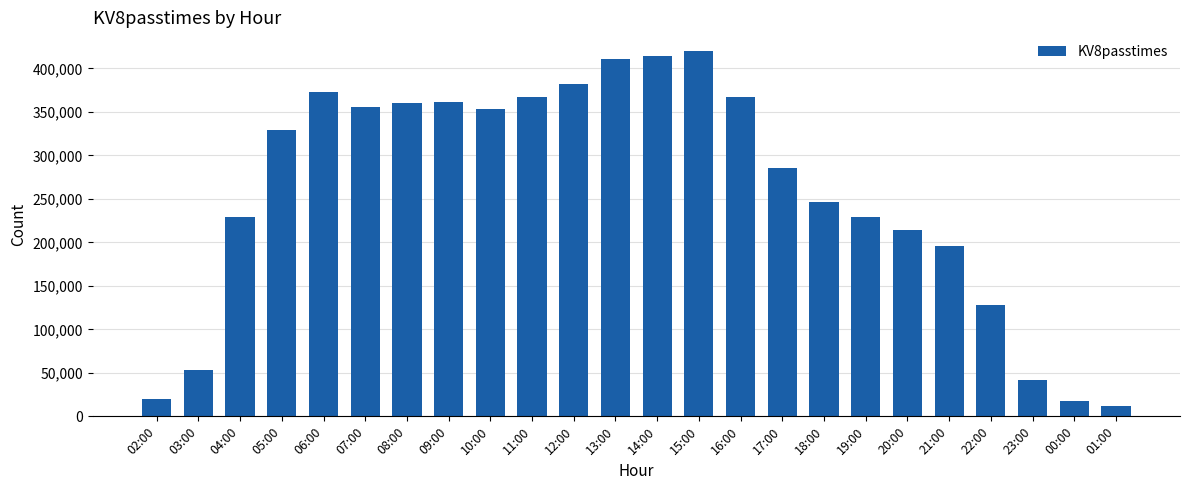

Which label corresponds to the smallest value in the chart?

01:00